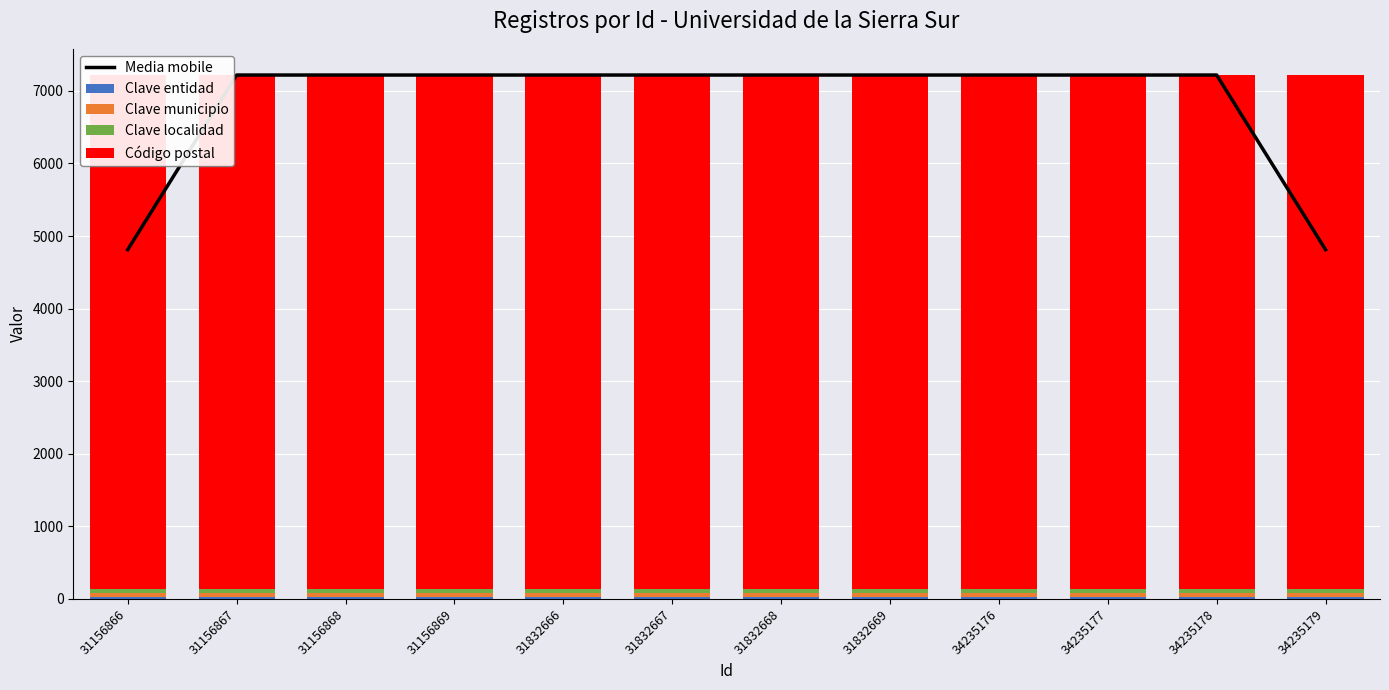

Which series changed the most between 31156869 and 34235176?

Media mobile